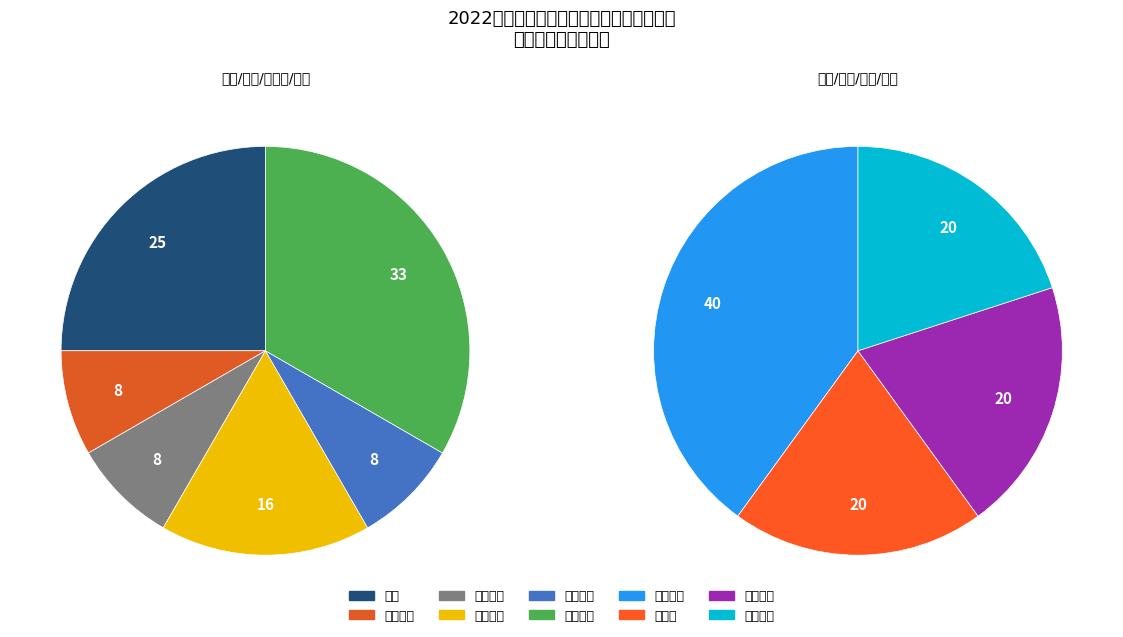

Which slice is the smallest?

临床护士